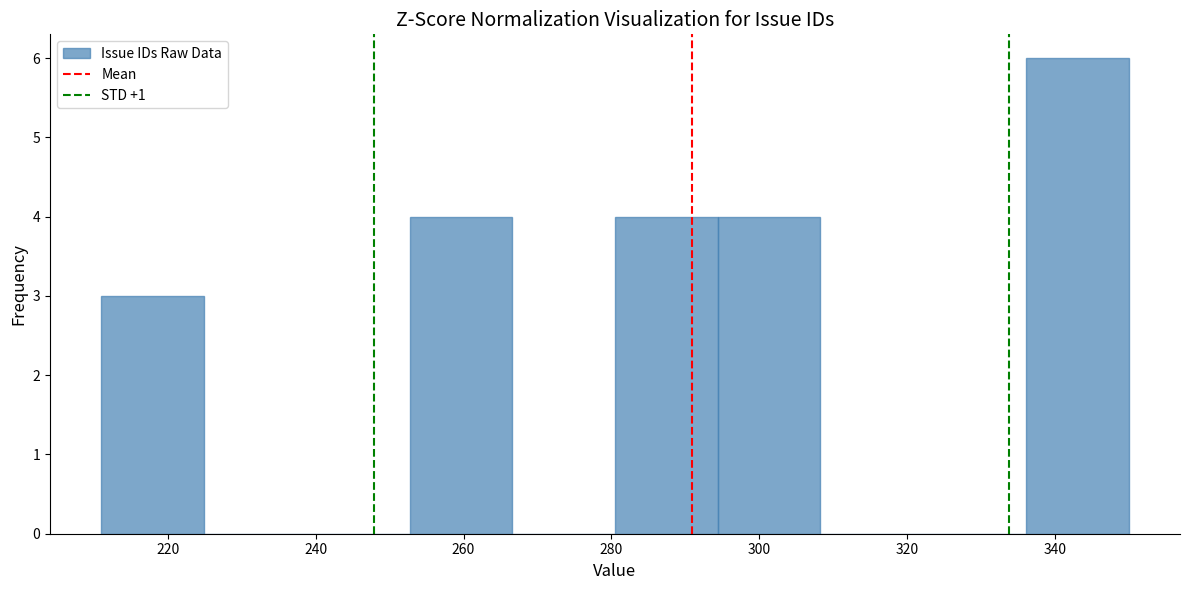

Reading left to right, list every bar in this chart as the range it spans on the x-axis followed by its height. Neither the bar edges nor the heights are printed on the chart, so give them approximately, as read against the axes.

212 to 224: 3
224 to 238: 0
238 to 252: 0
252 to 266: 4
266 to 280: 0
280 to 294: 4
294 to 308: 4
308 to 322: 0
322 to 336: 0
336 to 350: 6